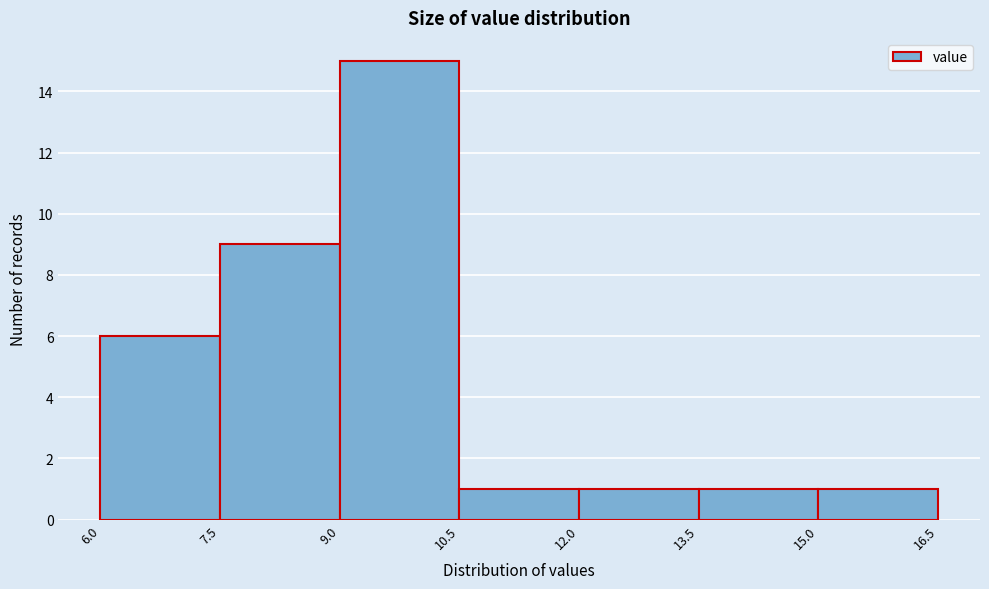

Which range on the x-axis has the tallest bar?

9.0 to 10.5